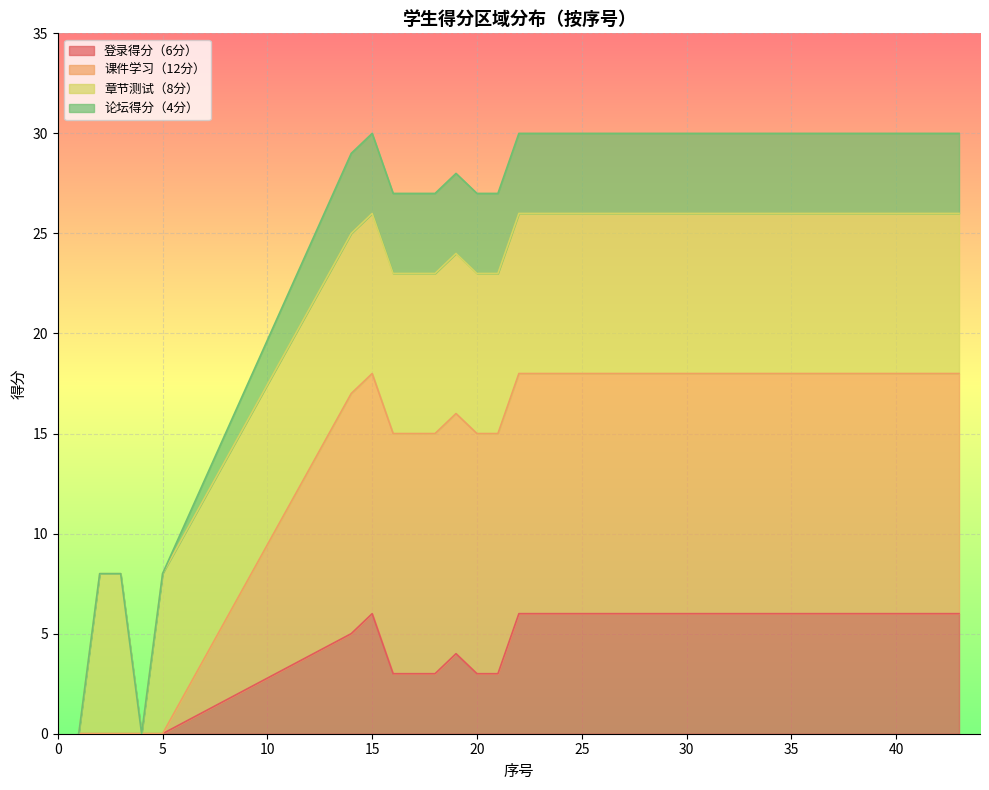

At which category is the sum across all series the highest?

15